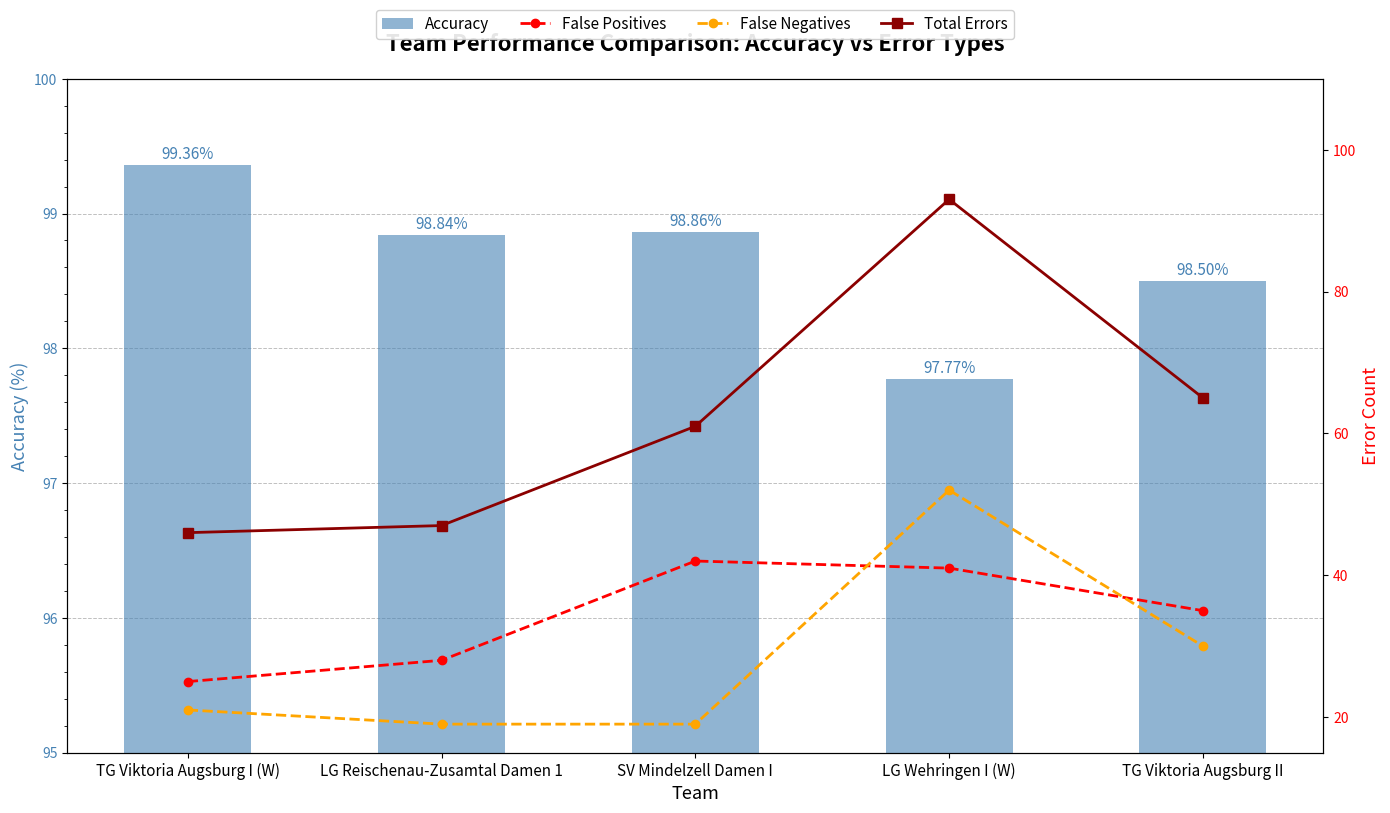

What position from the right is LG Reischenau-Zusamtal Damen 1?

4